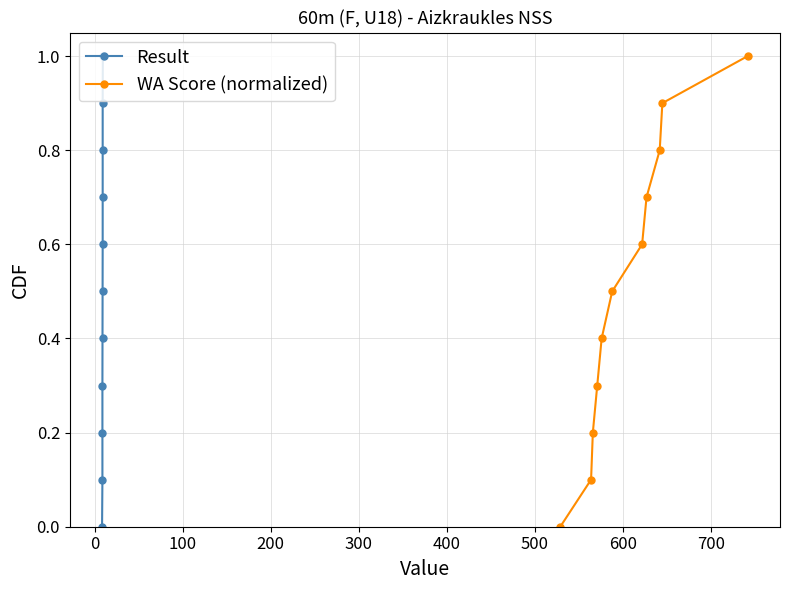

True or false: Result has more than 1 points higher than both neighbors.

False